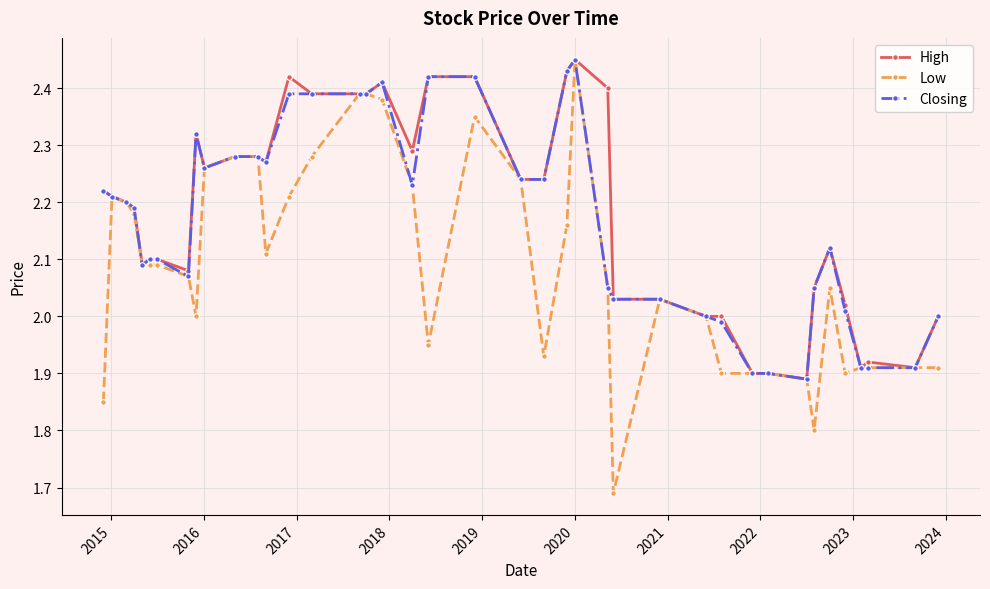

Is this an area chart (filled region under the line)?

No